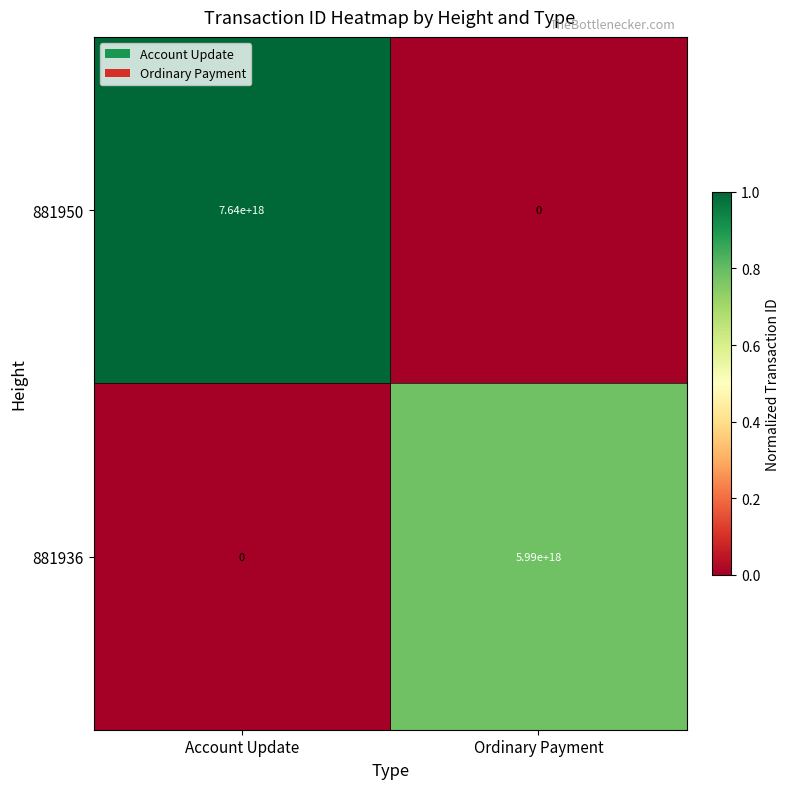

At which label is 881936 closest to 2995000000000000000?

Account Update